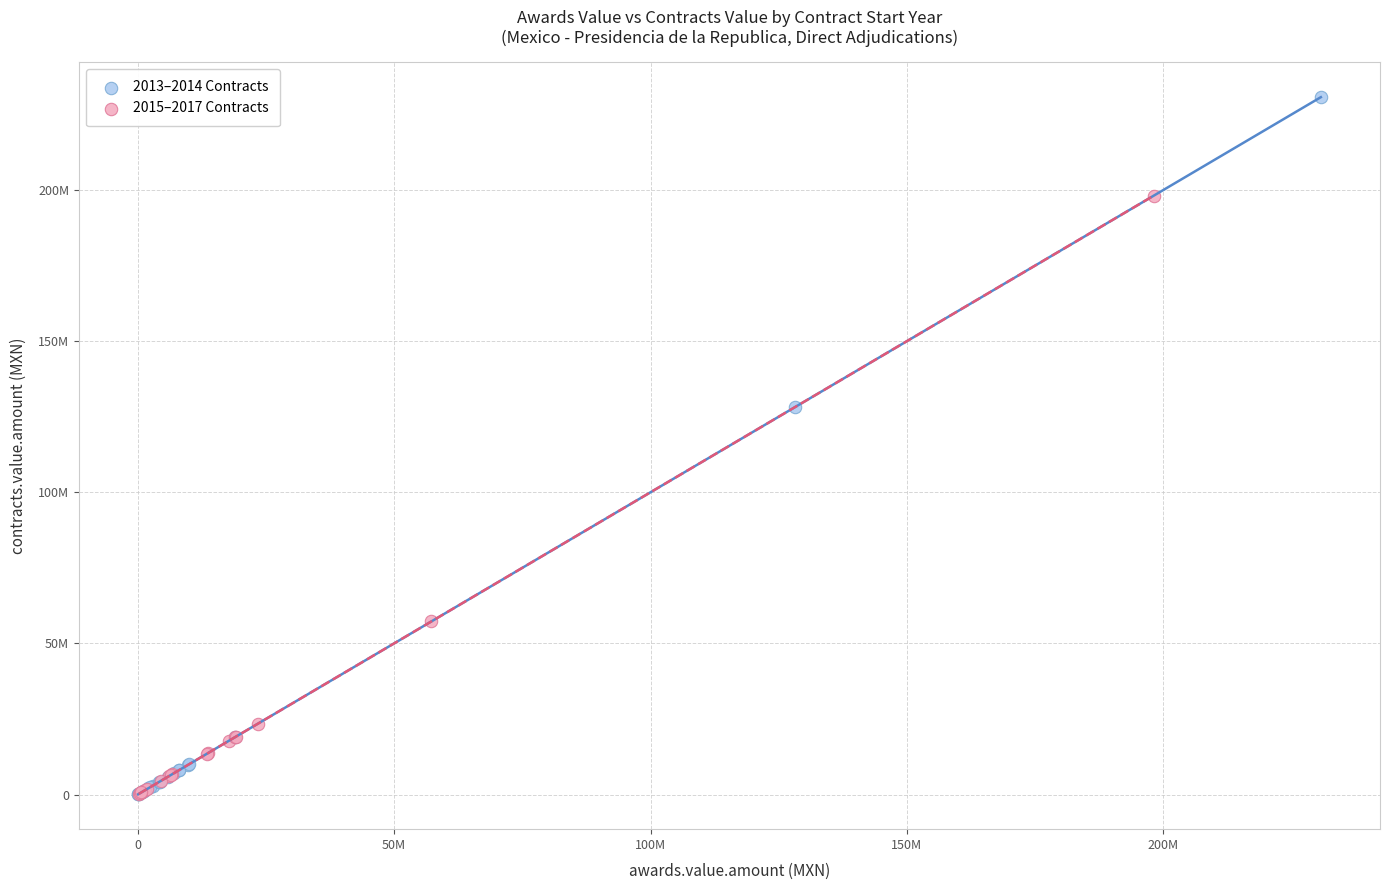

Which series has the largest Y range (max minus min)?

2013–2014 Contracts